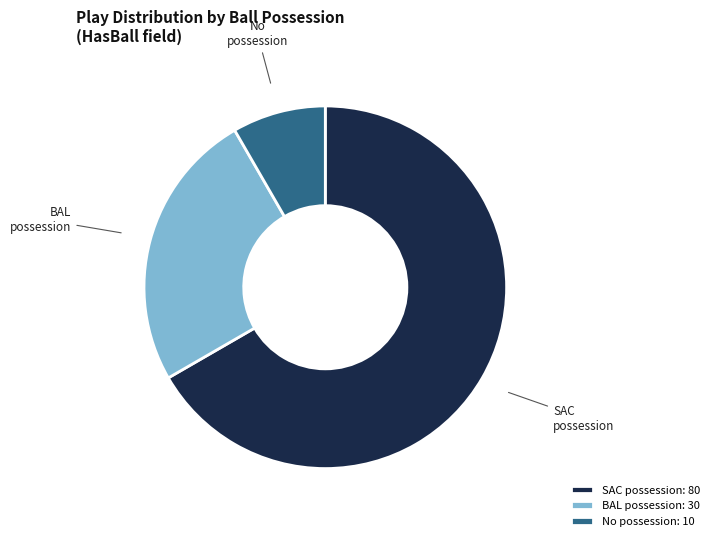

Approximately how many times larger is the value at No possession: 10 compared to BAL possession: 30?

0.3